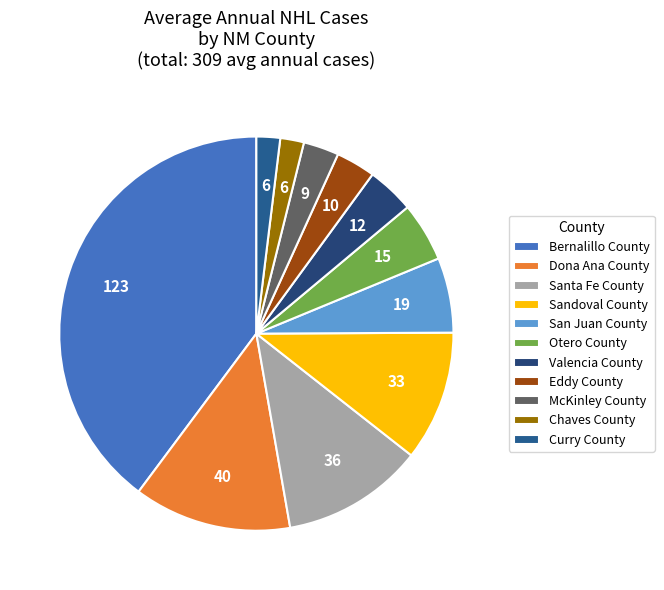

Is it true that Santa Fe County is 12% of the pie?

True